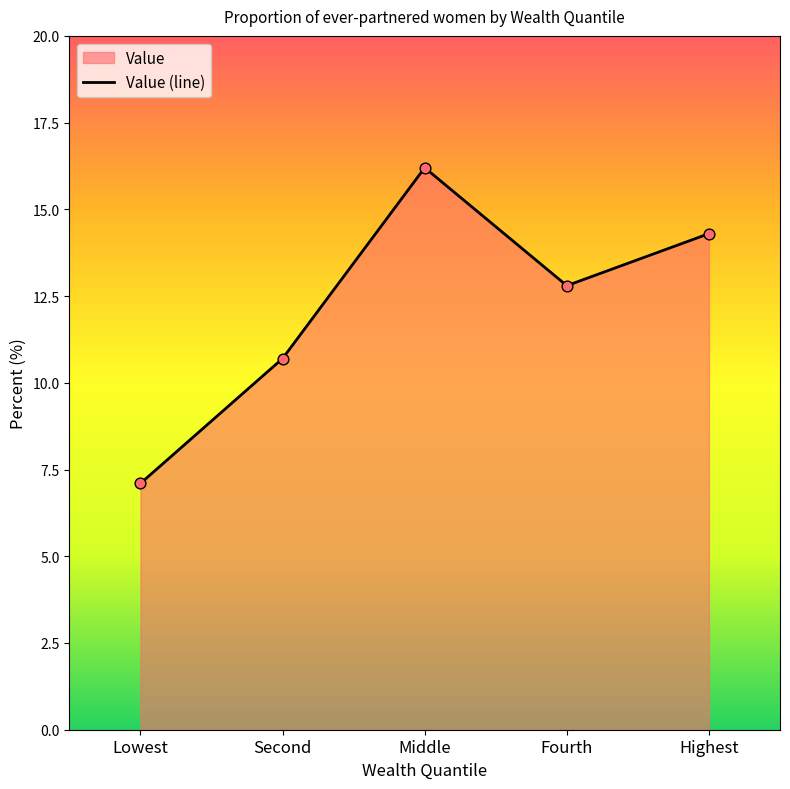

What is the change in value from Middle to Fourth?

-3.4